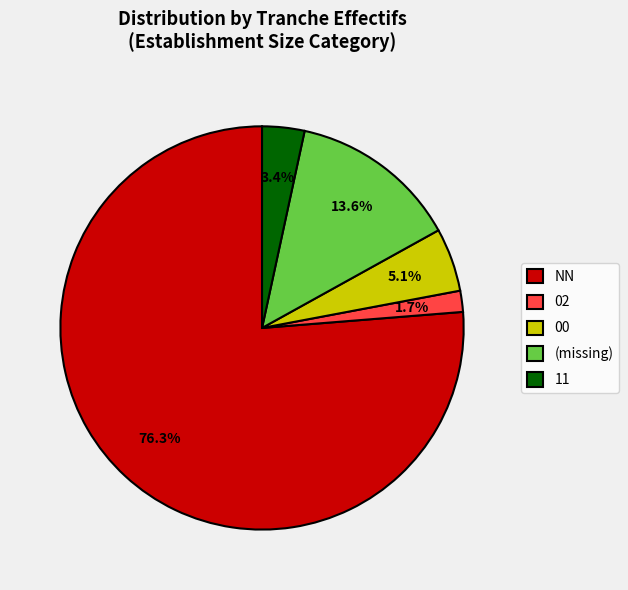

Which slice represents more than half of the pie?

NN